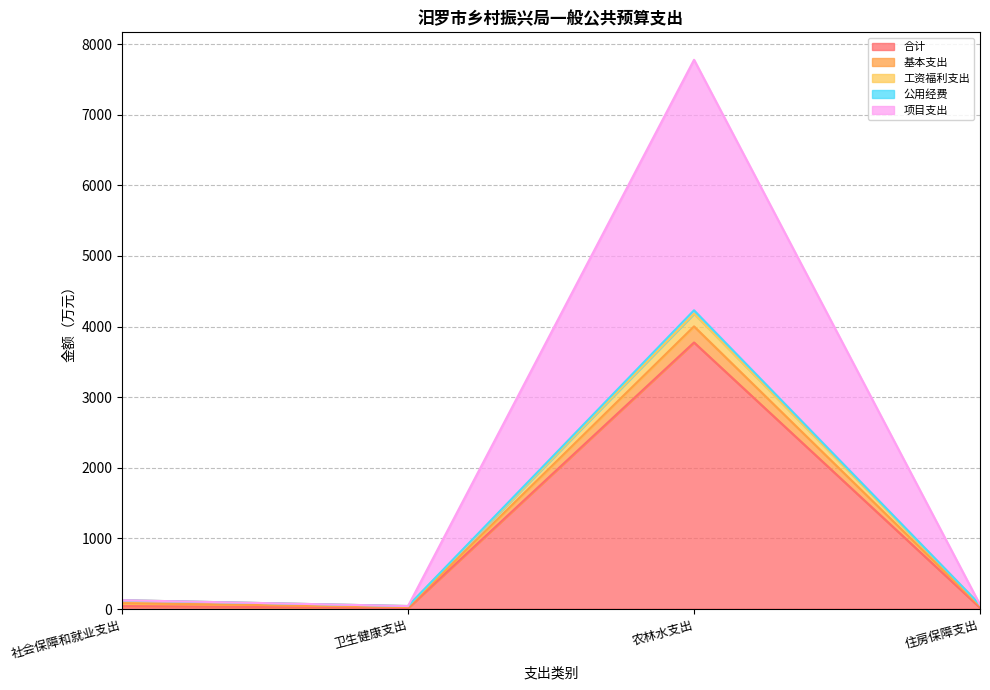

True or false: 项目支出 has a value of 39.0 at 卫生健康支出.

False